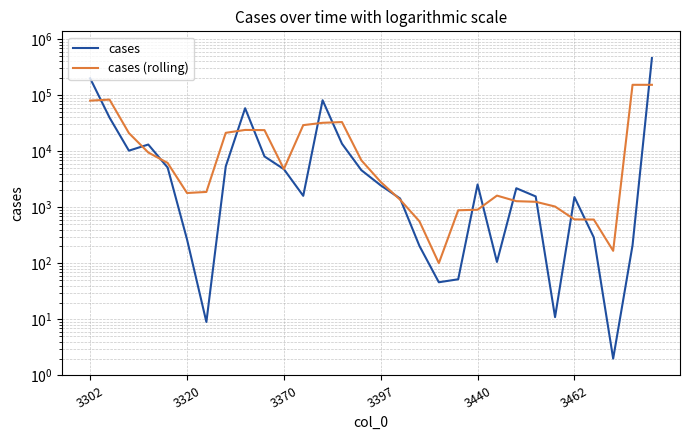

At which category is the sum across all series the highest?

29